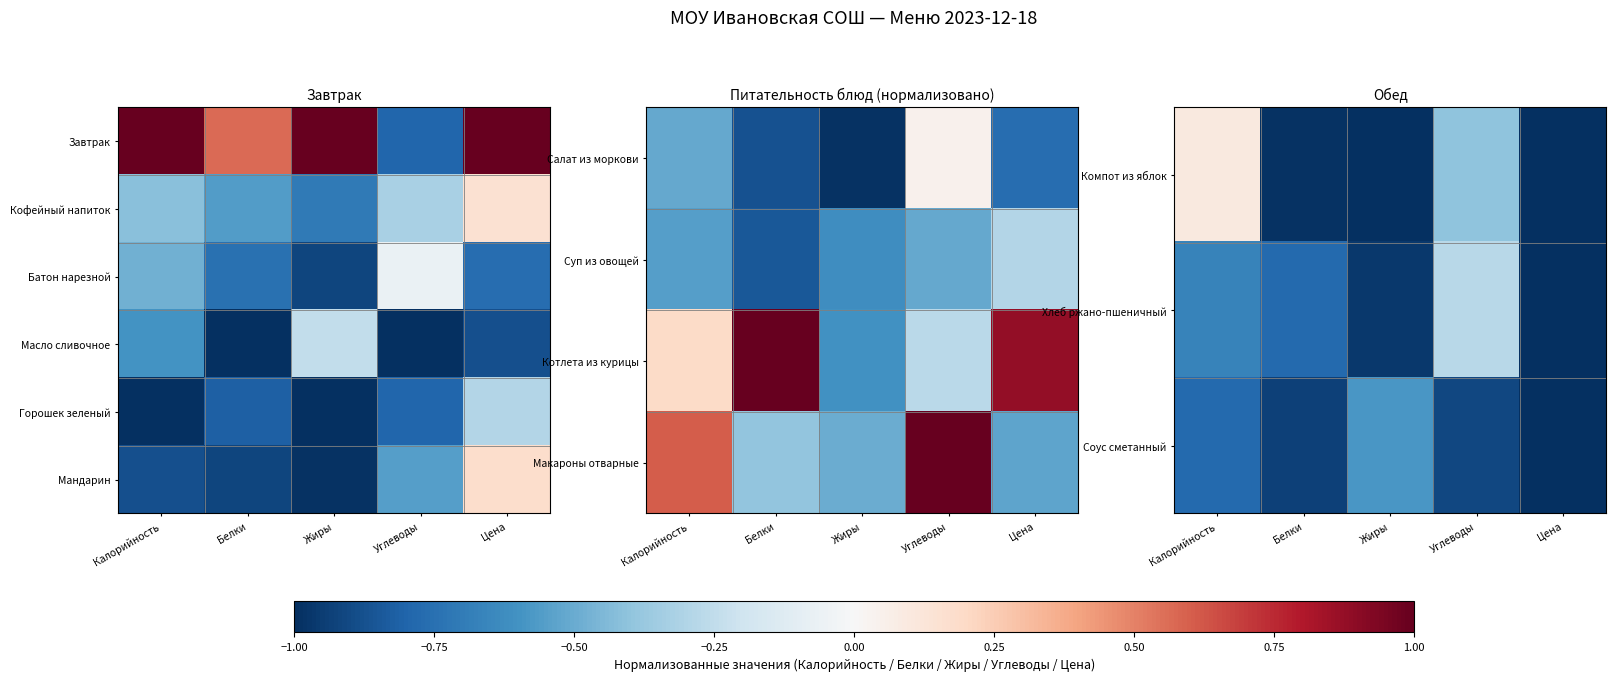

Is it true that Компот из яблок equals -0.1 at Углеводы?

False